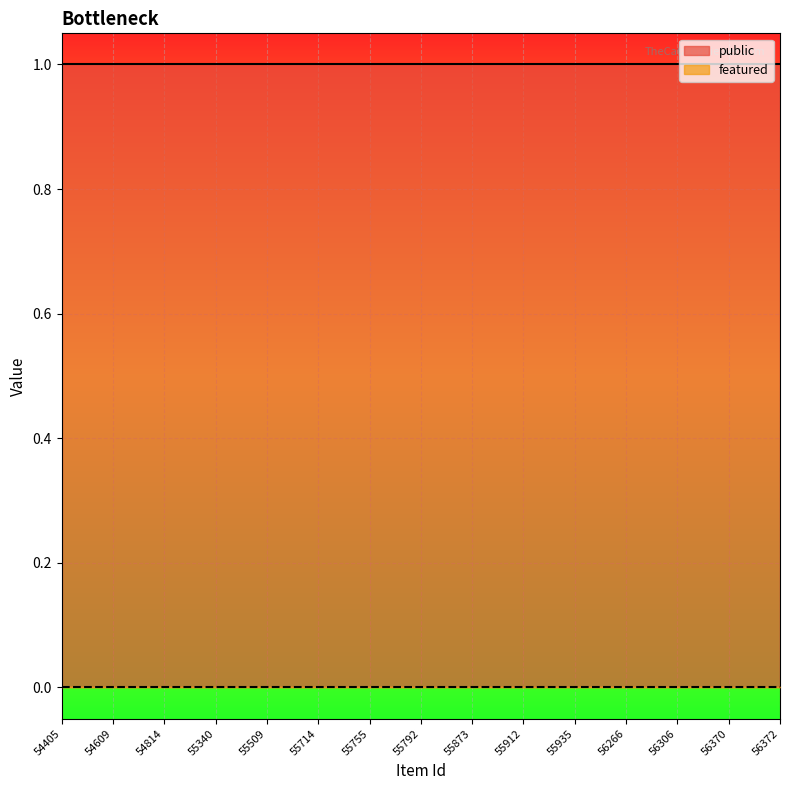

What are all the series names shown in the legend?

public, featured